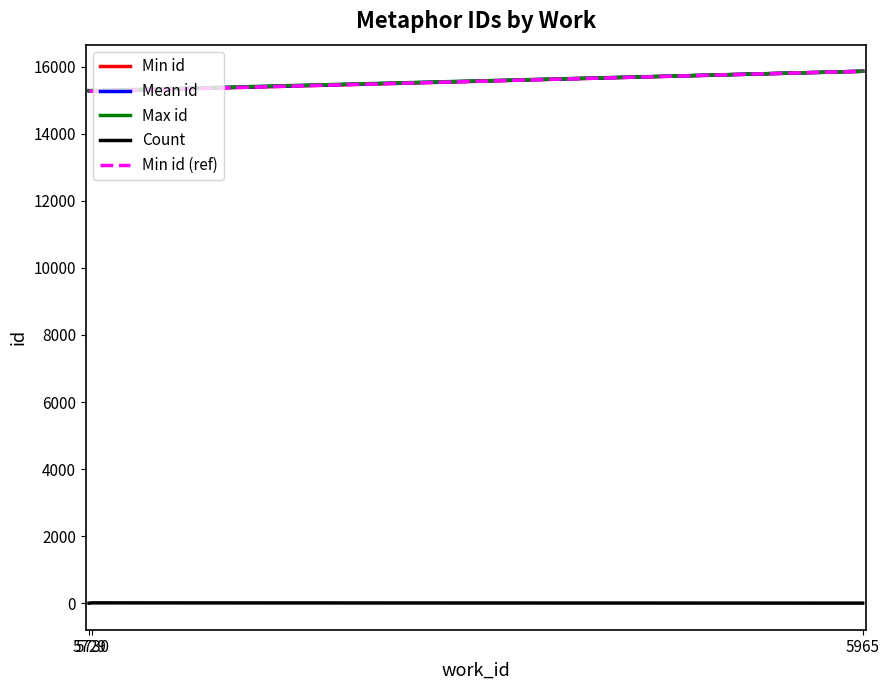

What is the sum of the Max id values at 5730 and 5965?

31157